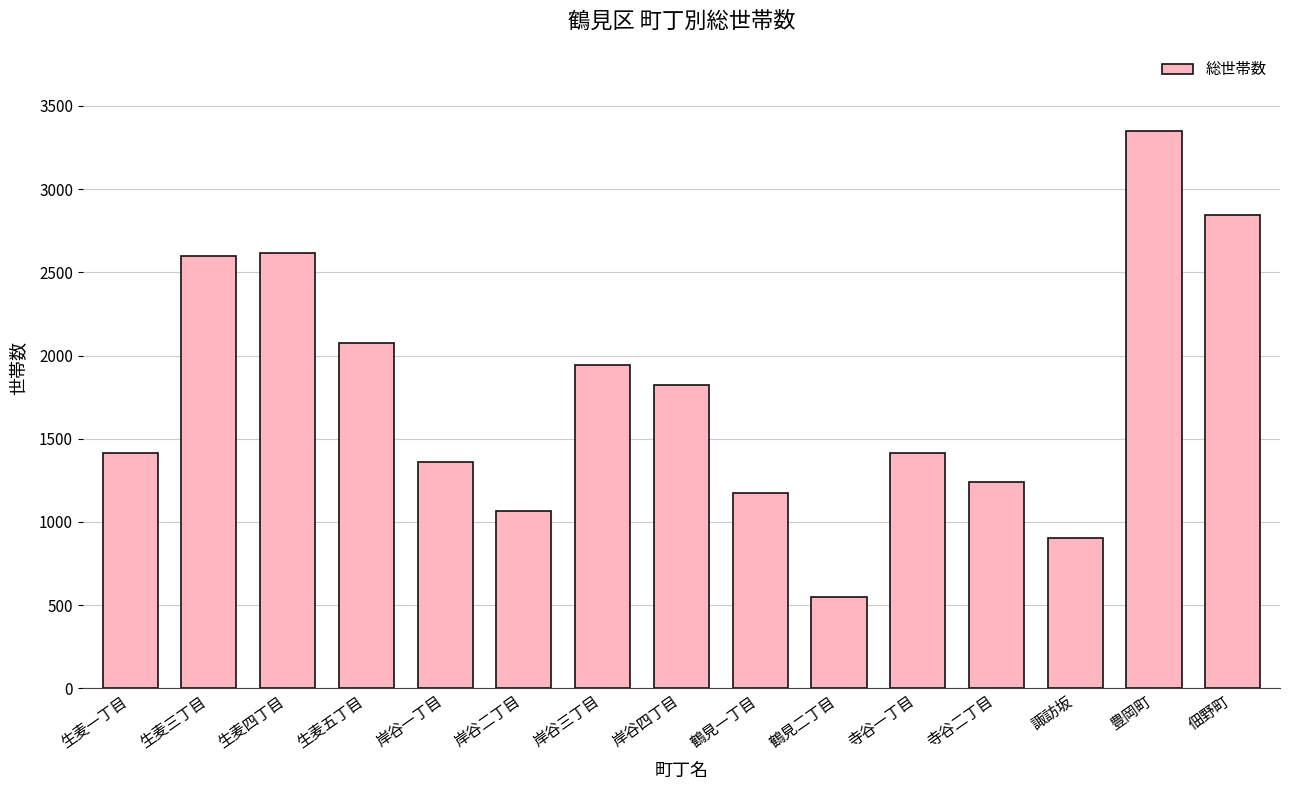

What is the average value?

1758